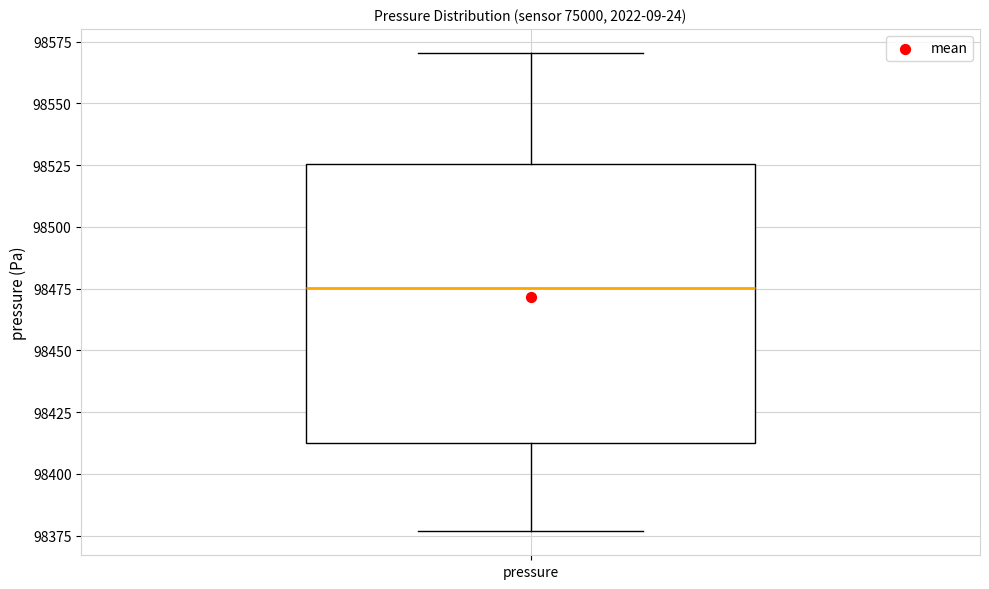

Transcribe this box plot: give where the median line is, the range the box spans, and where the two whiskers end, as read against the y-axis. The values are not printed on the chart, so give them approximately, as read against the axis.

median 98475, box 98410 to 98525, whiskers 98375 to 98570